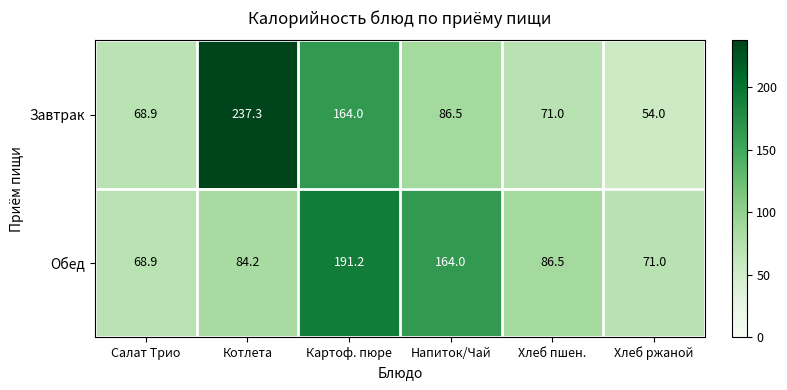

What is the difference between the second highest and minimum values in the Завтрак series?

110.0